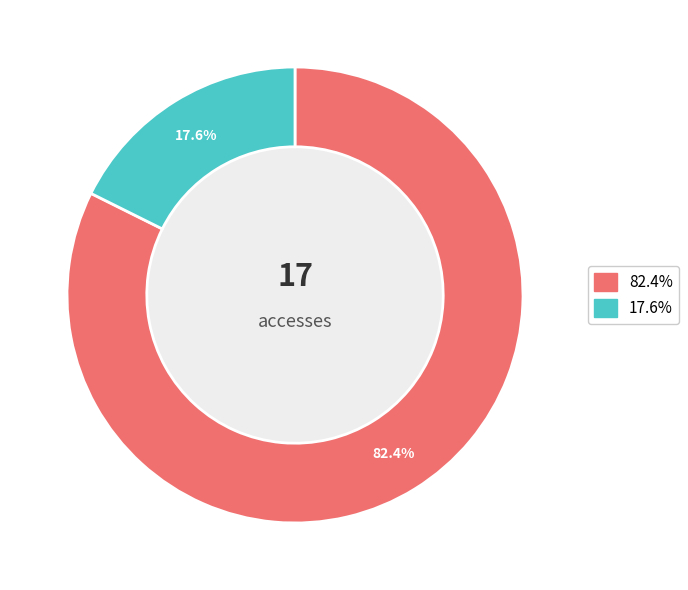

Is there a majority slice in this chart?

Yes